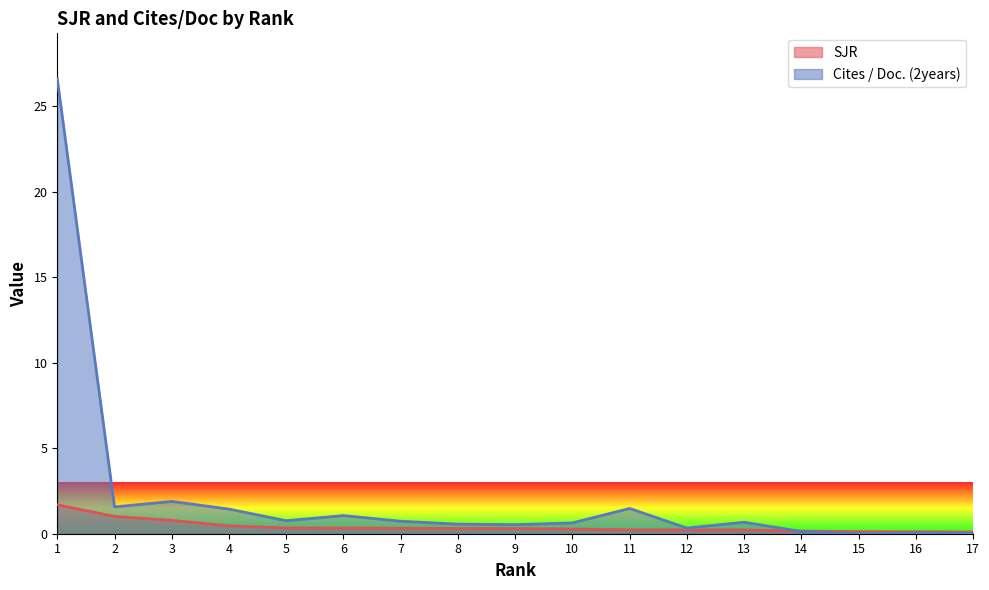

Which has a higher value, 13 or 10?

10